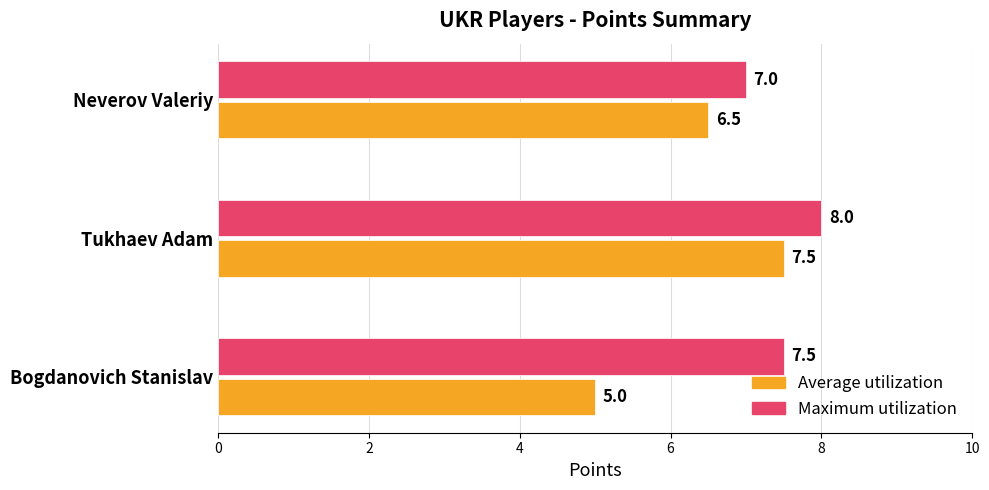

At which label does Maximum utilization reach its peak?

Tukhaev Adam